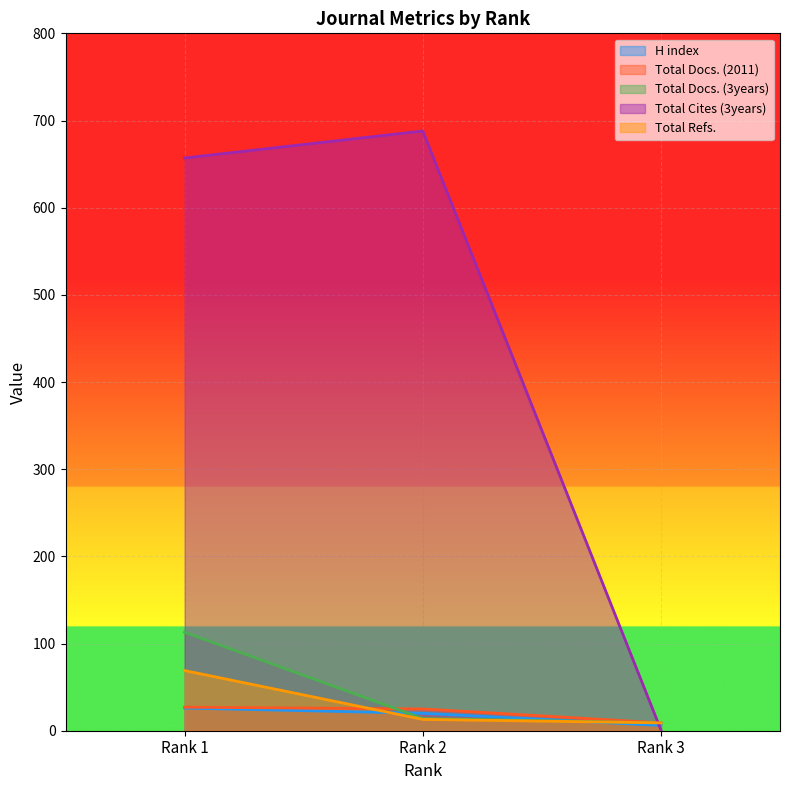

What is the sum of all Total Cites (3years) values?

1346